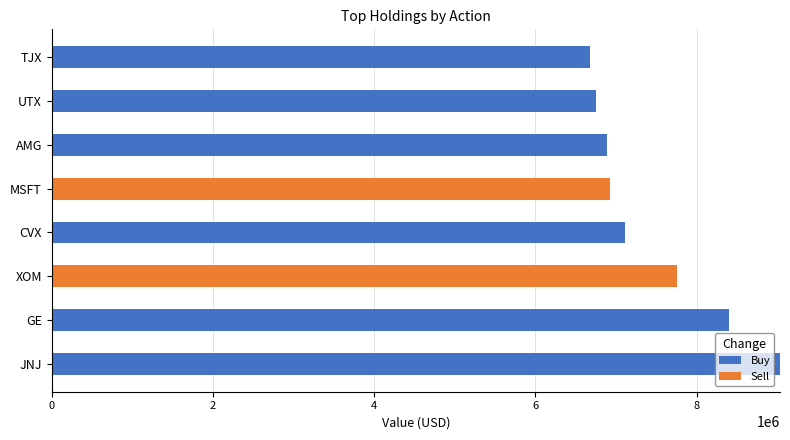

At which category is the sum across all series the highest?

JNJ